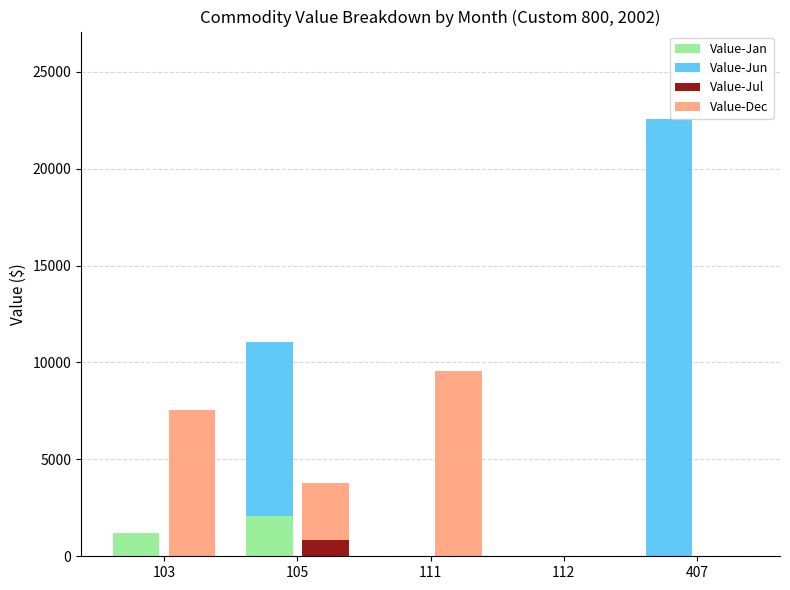

What is the difference between the Value-Dec values at 111 and 407?

9576